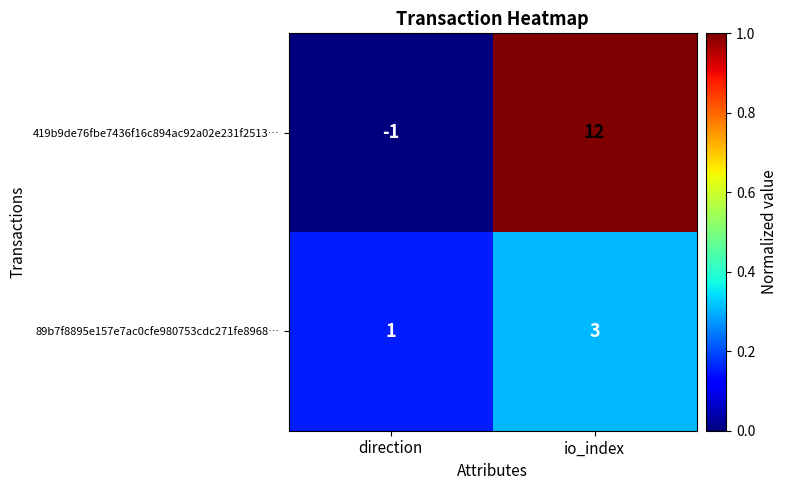

Is it true that 89b7f8895e157e7ac0cfe980753cdc271fe8968… equals 4 at io_index?

False